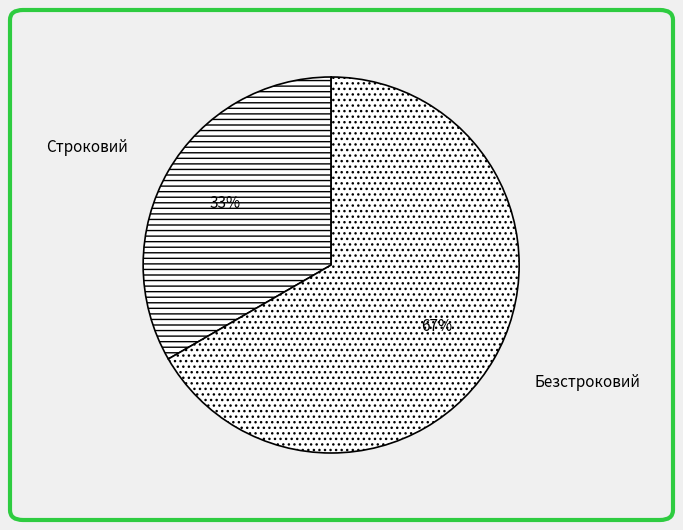

Does any single category account for the majority?

Yes